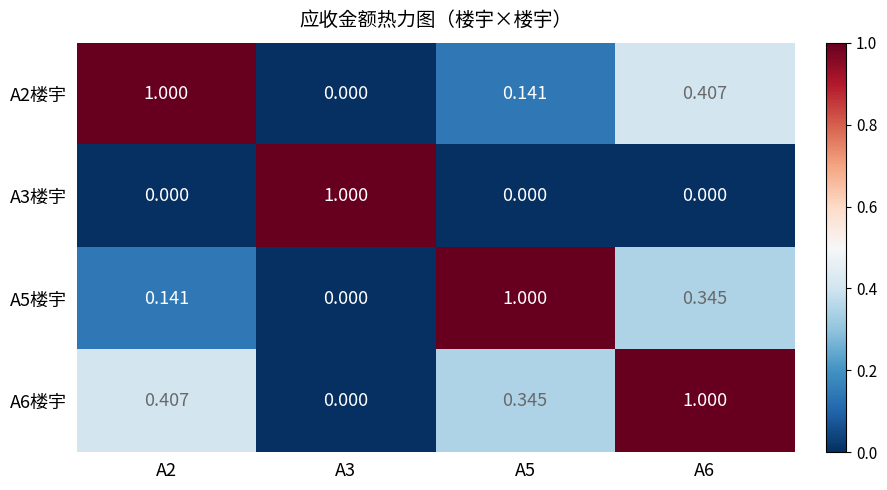

Is the value of A5楼宇 at A6 greater than the value of A3楼宇 at A5?

Yes